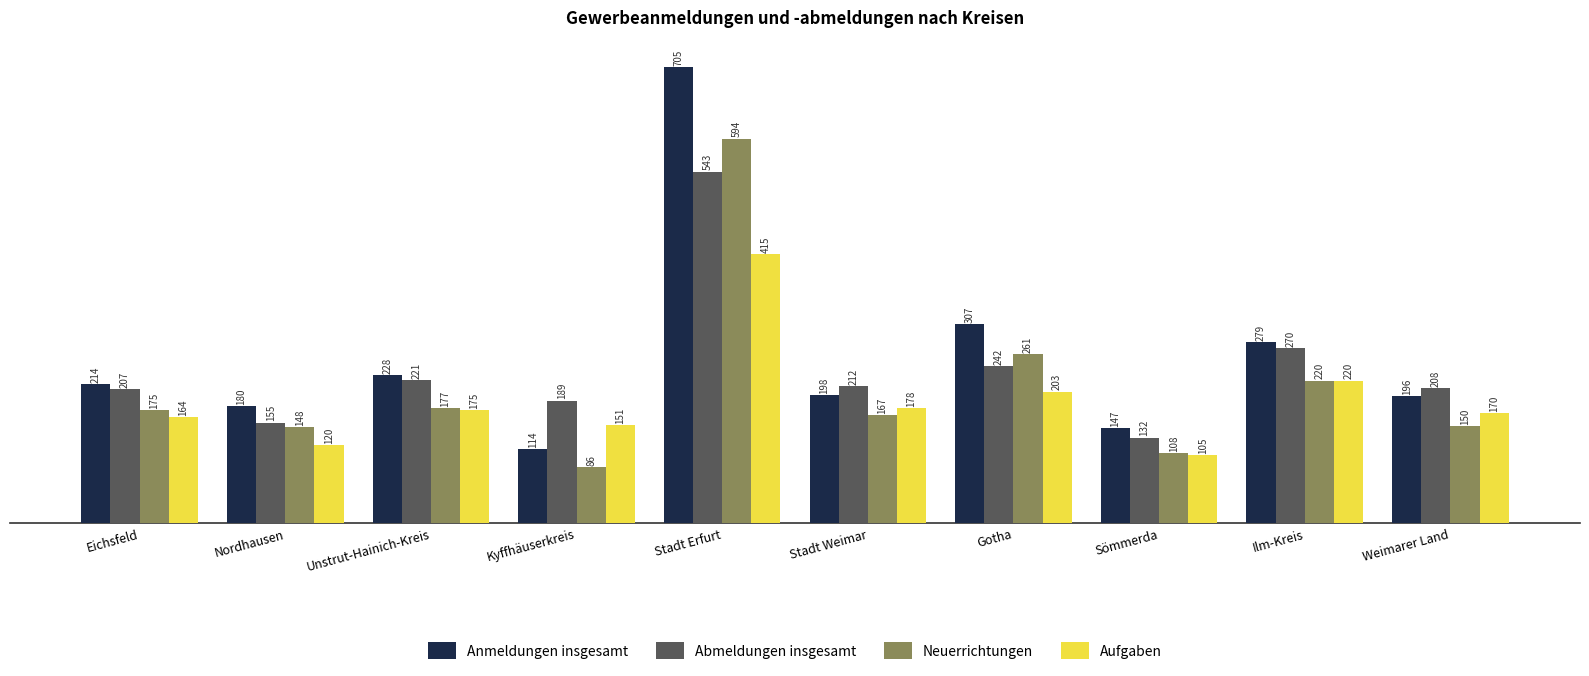

What is the label of the 6th bar from the left?

Stadt Weimar